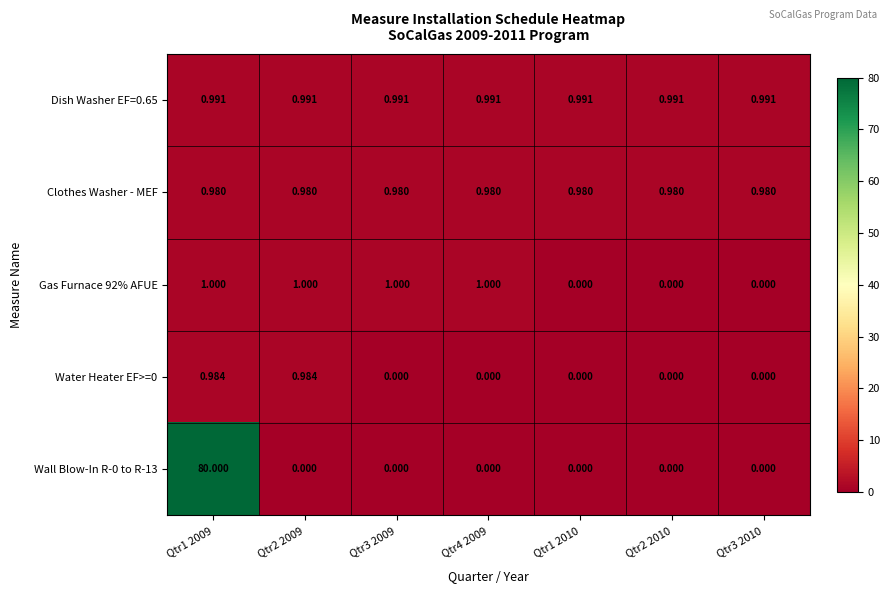

Which series has the largest range (max minus min)?

Wall Blow-In R-0 to R-13